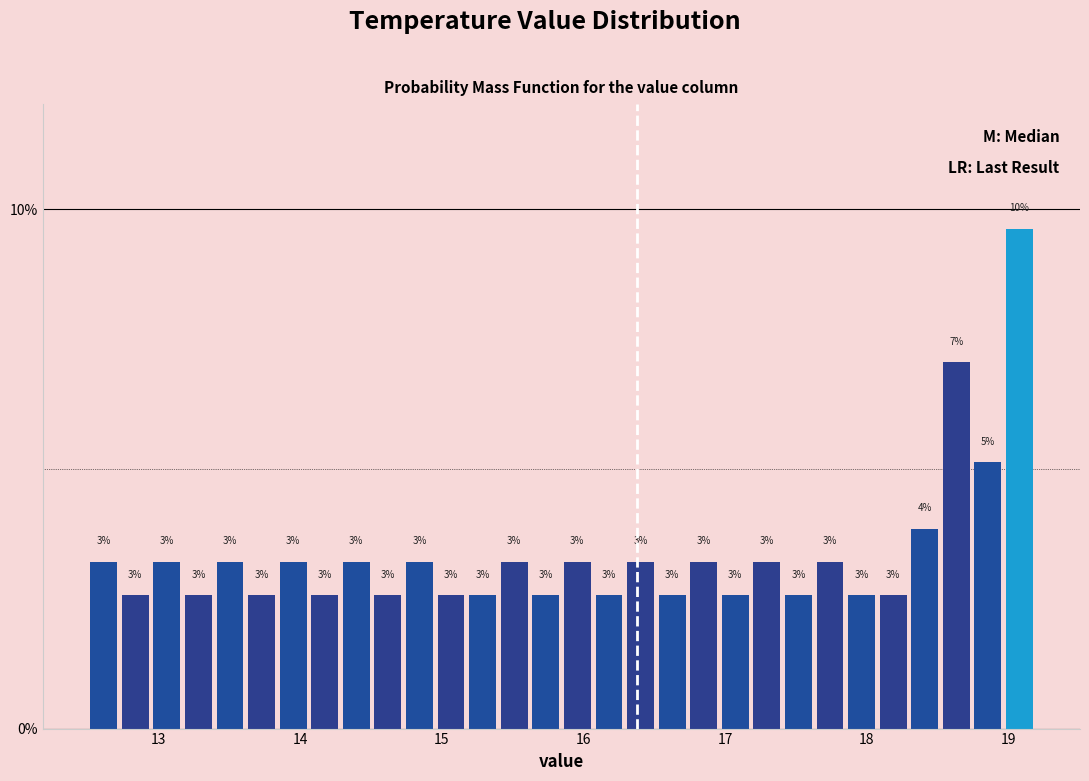

Around what value on the x-axis is the tallest bar? Give the approximate position of its centre, as read against the axis.

19.1